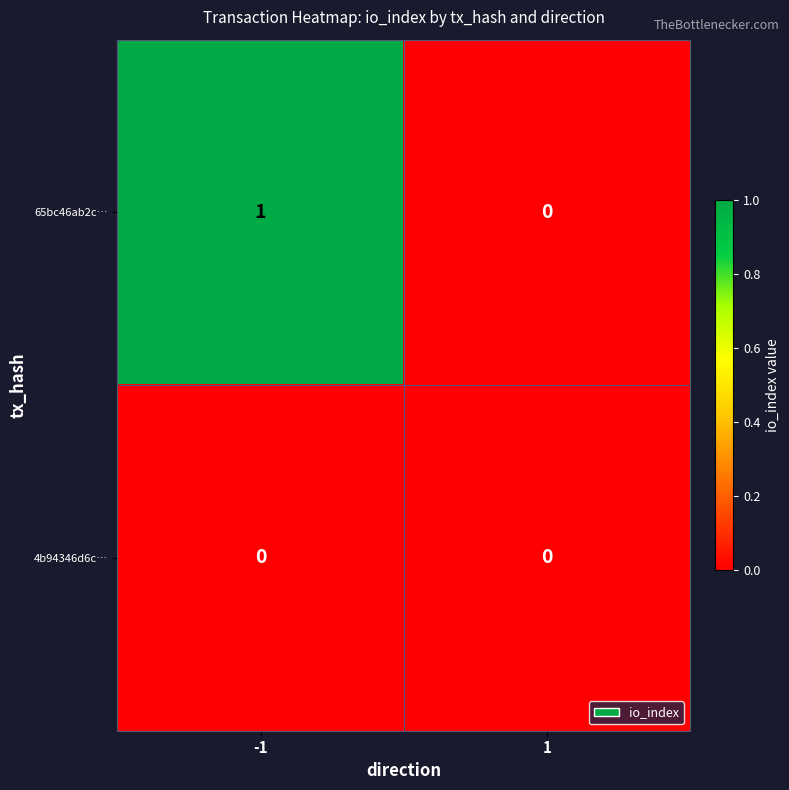

At which category is the sum across all series the highest?

-1